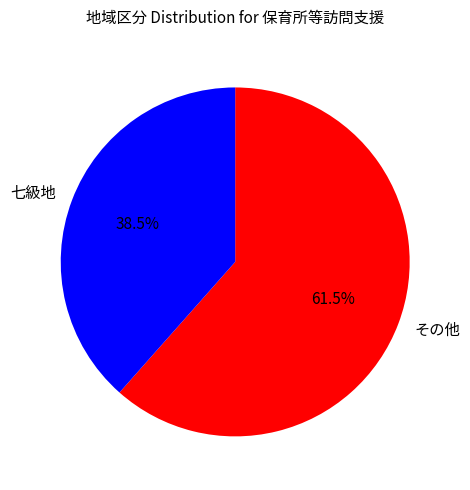

Is there any slice that represents more than half of the pie?

Yes